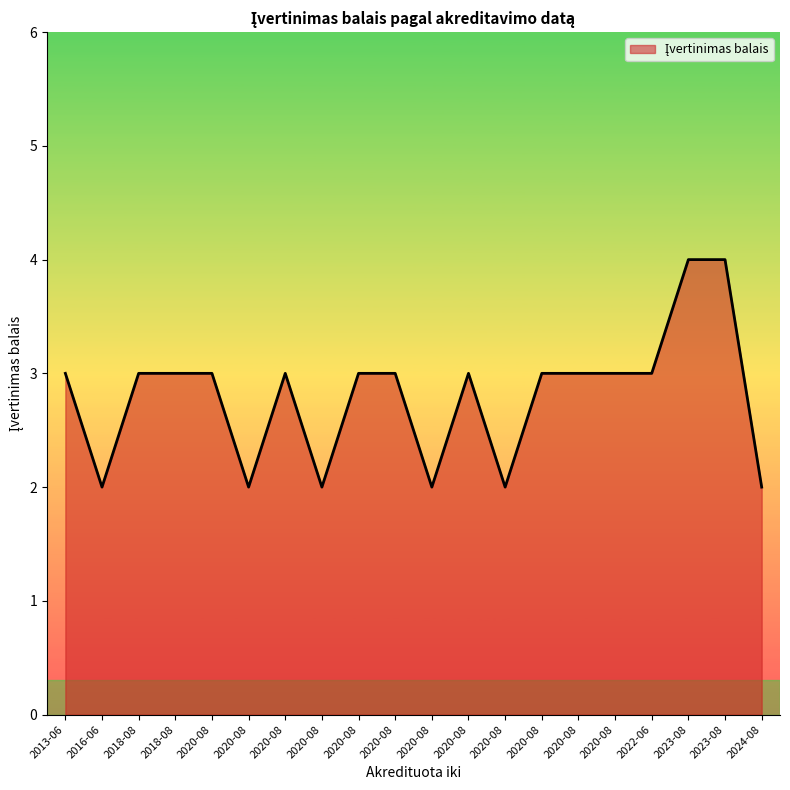

List the labels in order of value, largest first.

2023-08, 2023-08, 2022-06, 2018-08, 2018-08, 2020-08, 2020-08, 2020-08, 2020-08, 2013-06, 2020-08, 2020-08, 2020-08, 2020-08, 2016-06, 2024-08, 2020-08, 2020-08, 2020-08, 2020-08